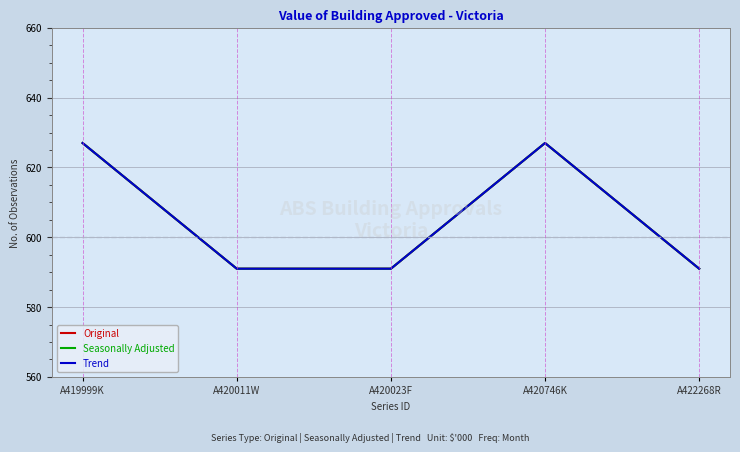

What is the label of the 1st point from the left?

A419999K